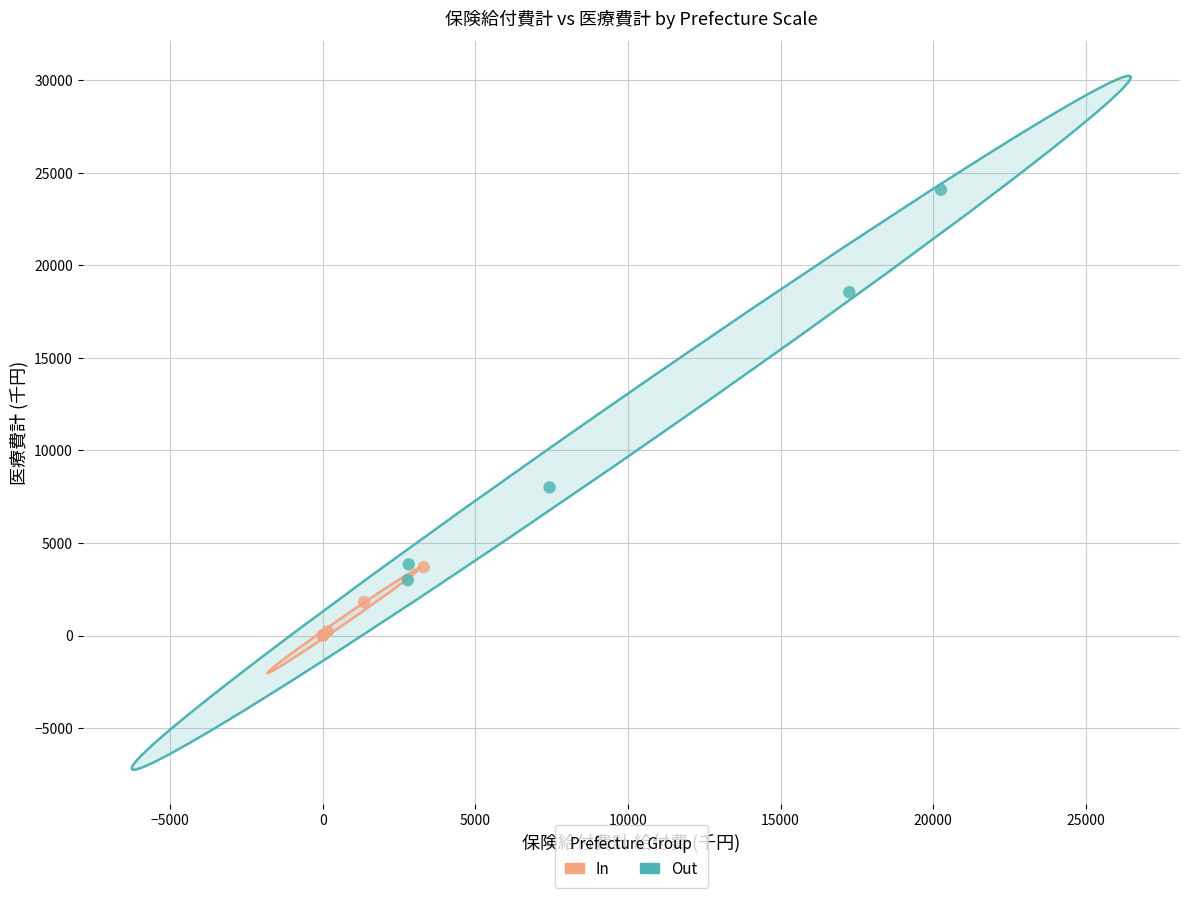

What are all the series names shown in the legend?

In, Out